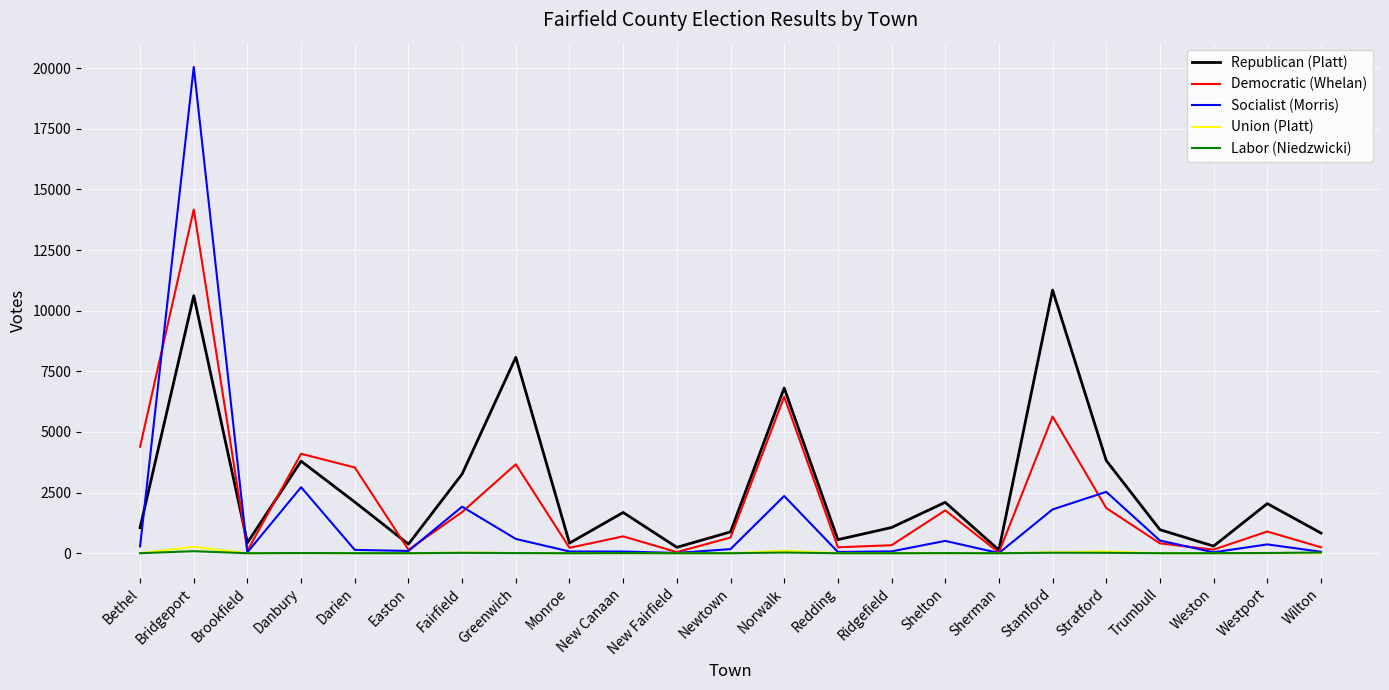

Does the chart display data point markers on the line(s)?

No